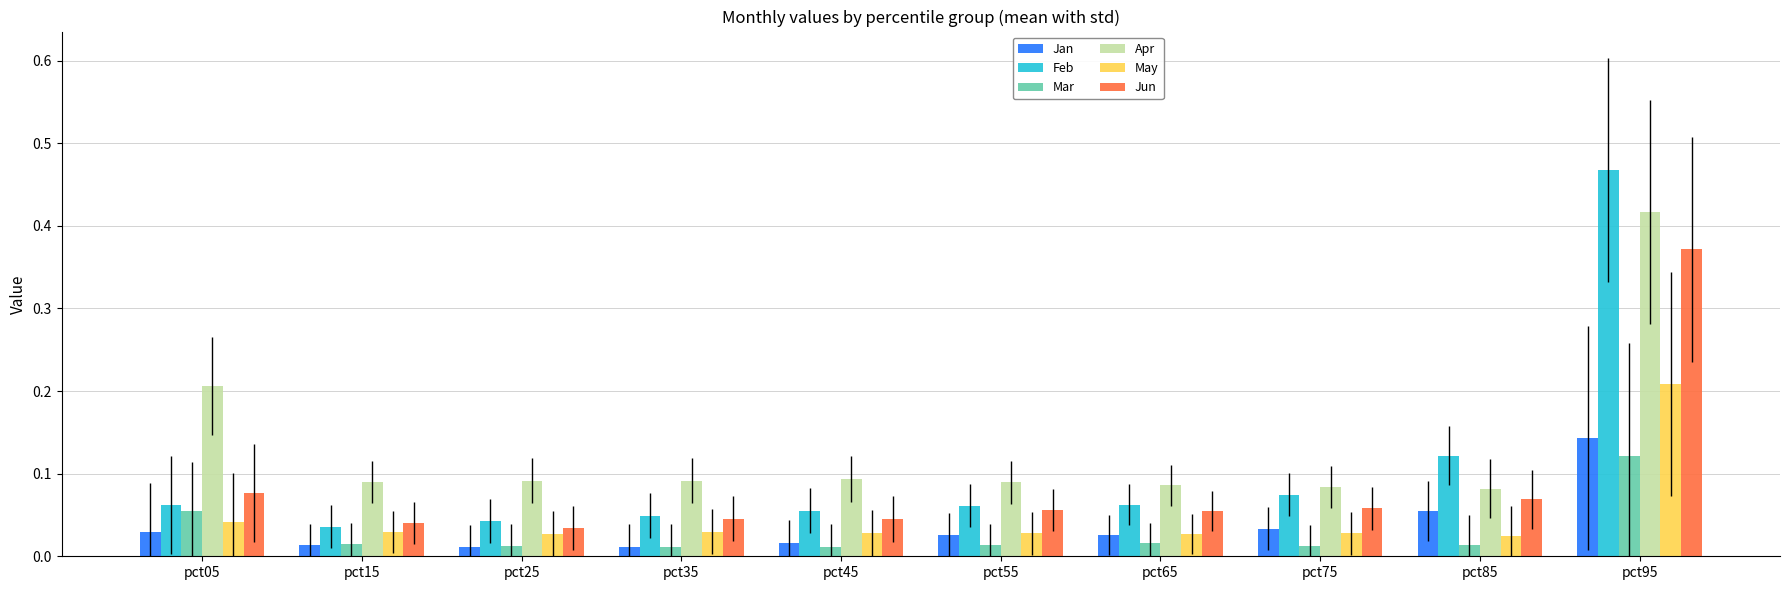

How many bars are there in each group?

6